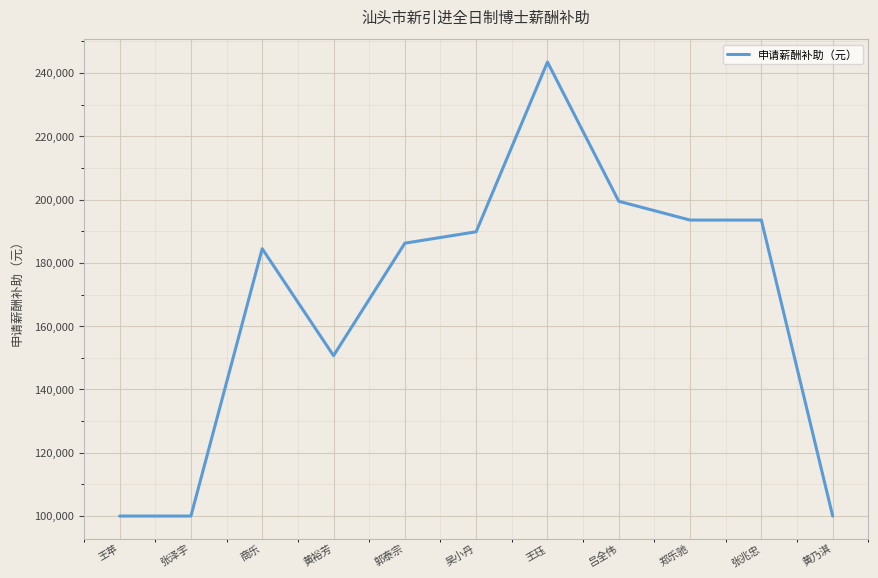

What position from the left is 黄裕芳?

4